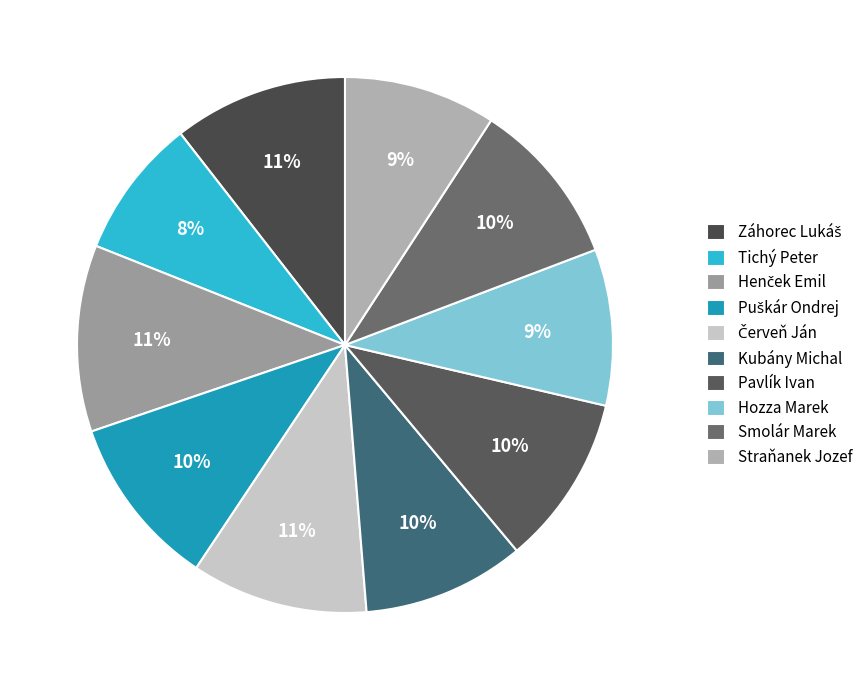

Rank the categories by value from highest to lowest.

Henček Emil, Červeň Ján, Záhorec Lukáš, Puškár Ondrej, Pavlík Ivan, Smolár Marek, Kubány Michal, Hozza Marek, Straňanek Jozef, Tichý Peter